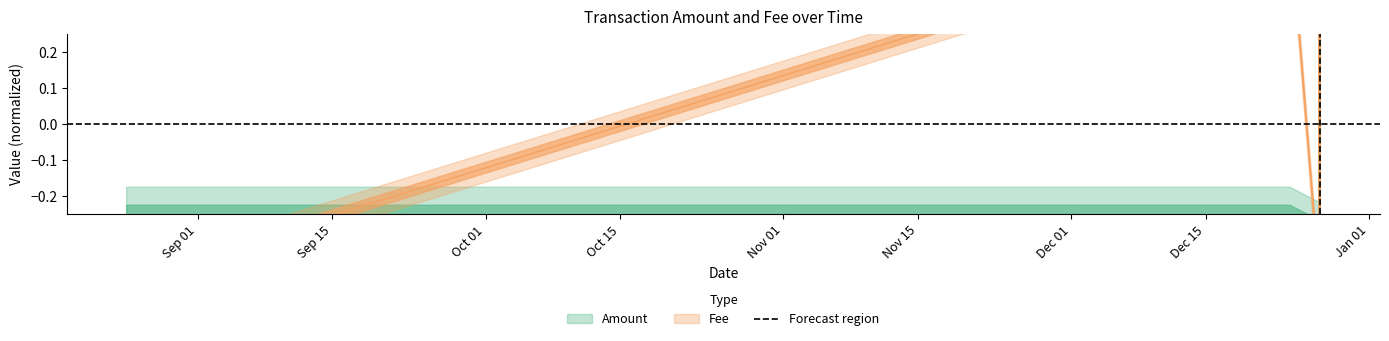

What is the sum of the Fee values at 2019-12-26 19:00:41 and 2019-12-26 20:27:21?

0.1